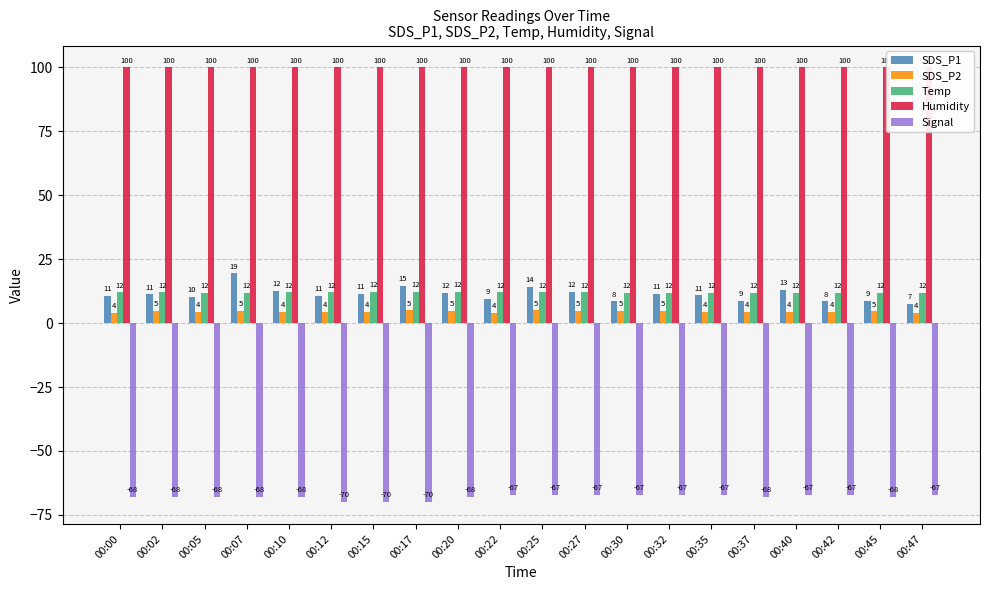

What is the smallest value displayed?

-70.0